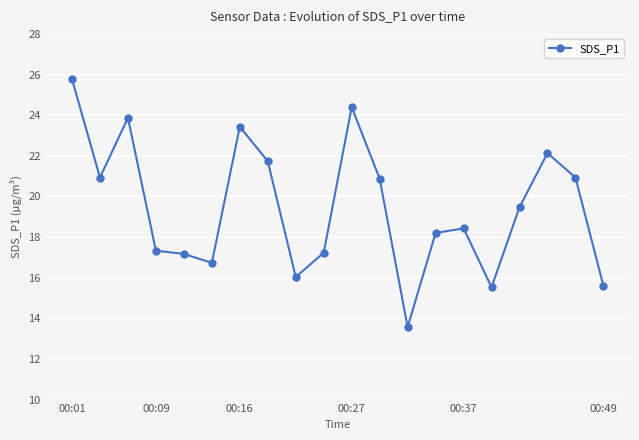

What is the maximum value shown in the chart?

25.8